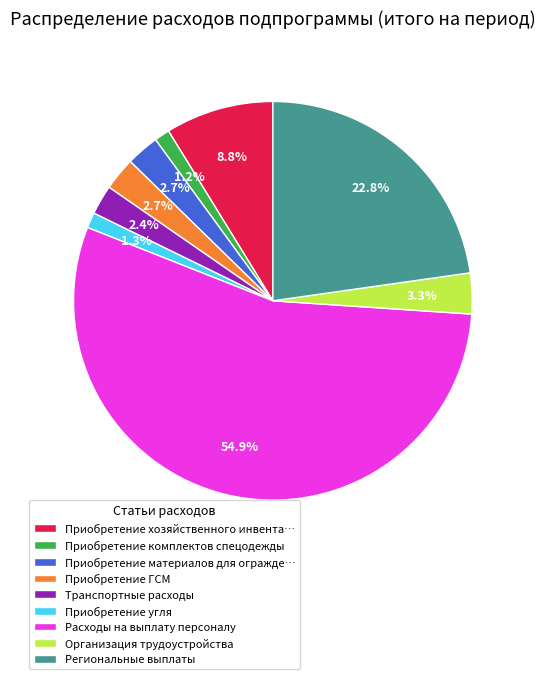

How many segments does this pie chart have?

9